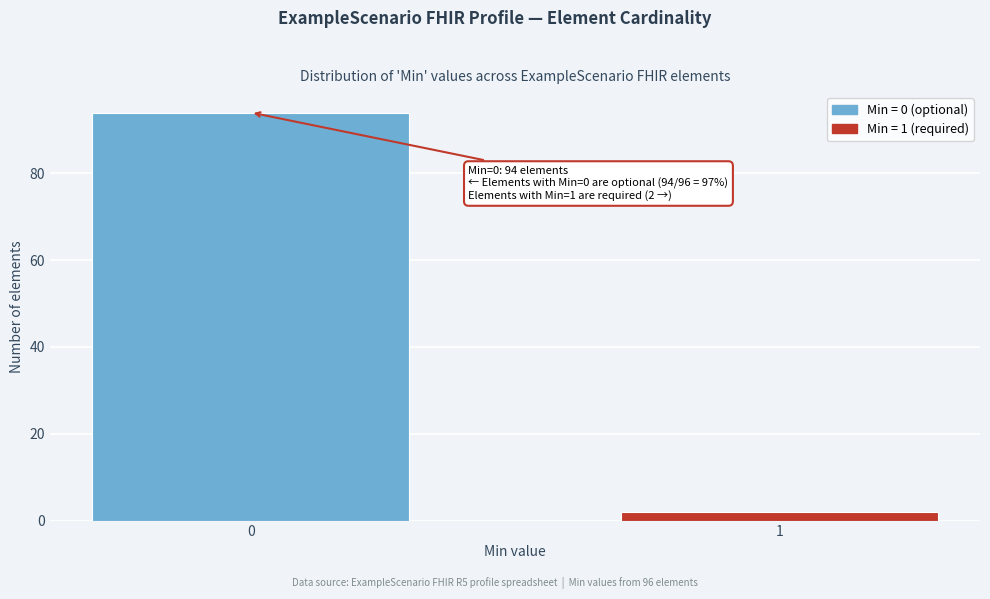

Reading right to left, list all the values displayed in this chart.

1=2	0=94